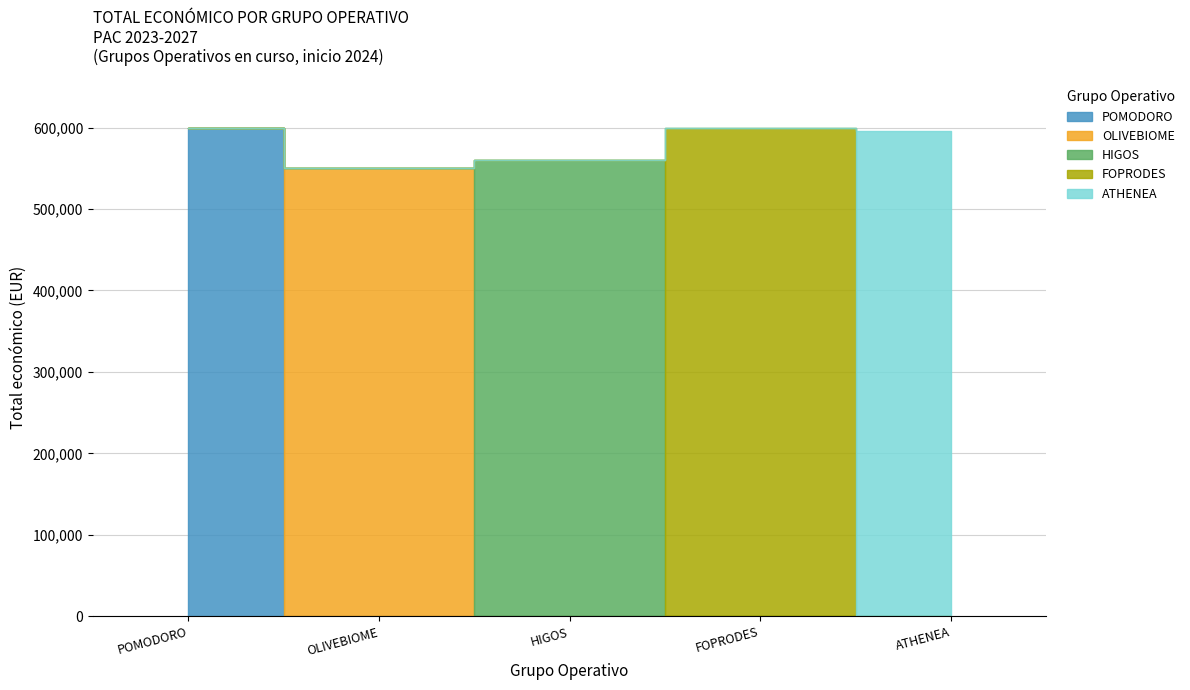

How many interior local valleys (lower than both neighbors) does the data have?

1